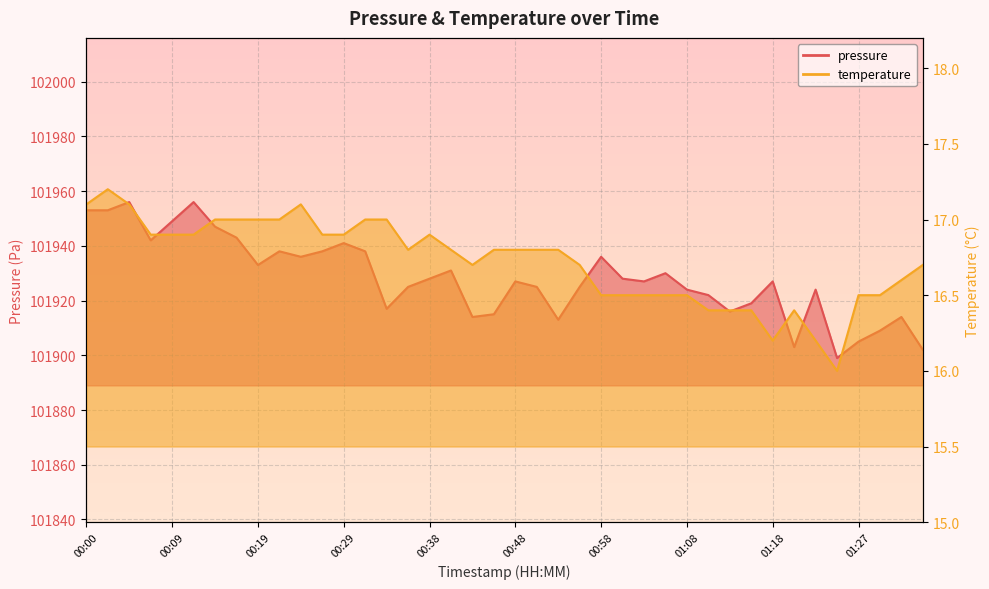

The temperature series shows 11.2 at 00:07. True or false?

False